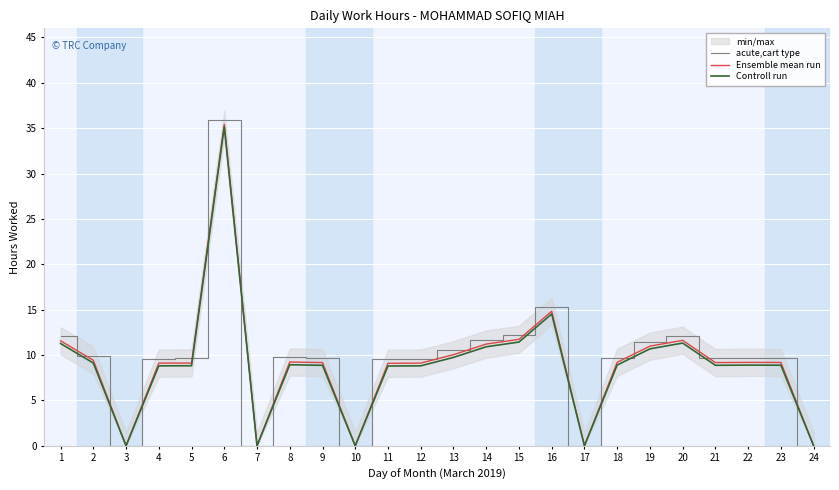

How many lines are shown in the chart?

3